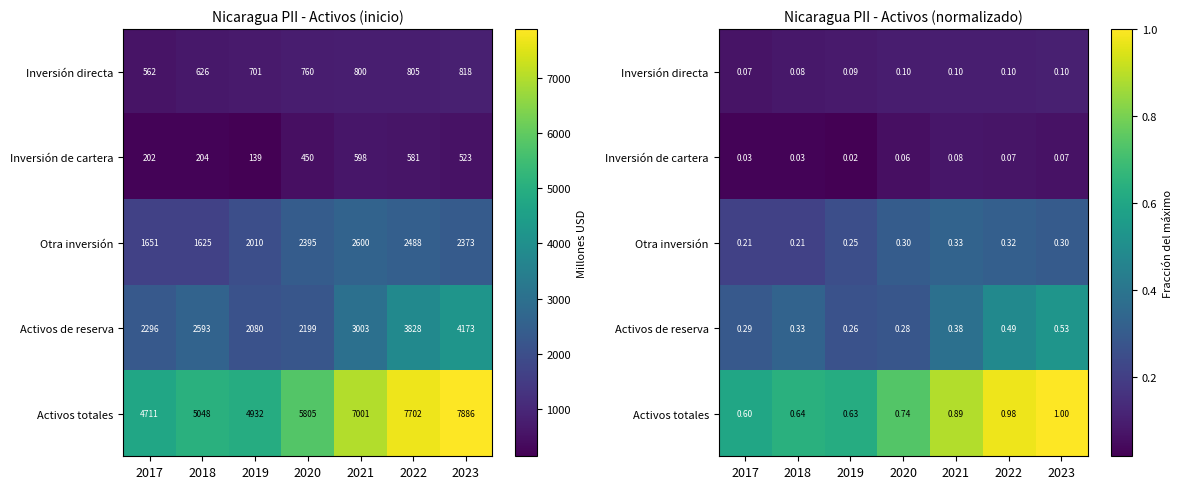

Count the number of data series in this chart.

5